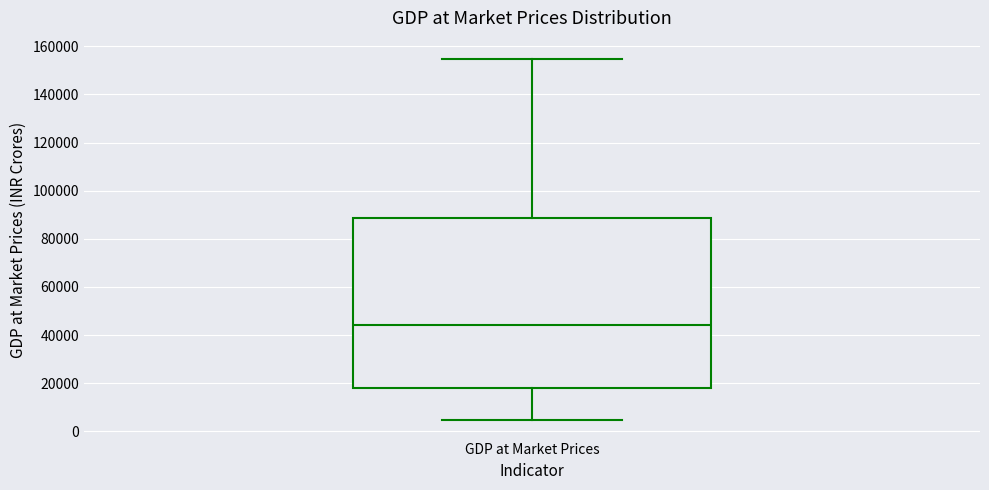

Where does the median line of the box for GDP at Market Prices sit on the y-axis? The values are not printed on the chart, so give them approximately, as read against the axis.

44000